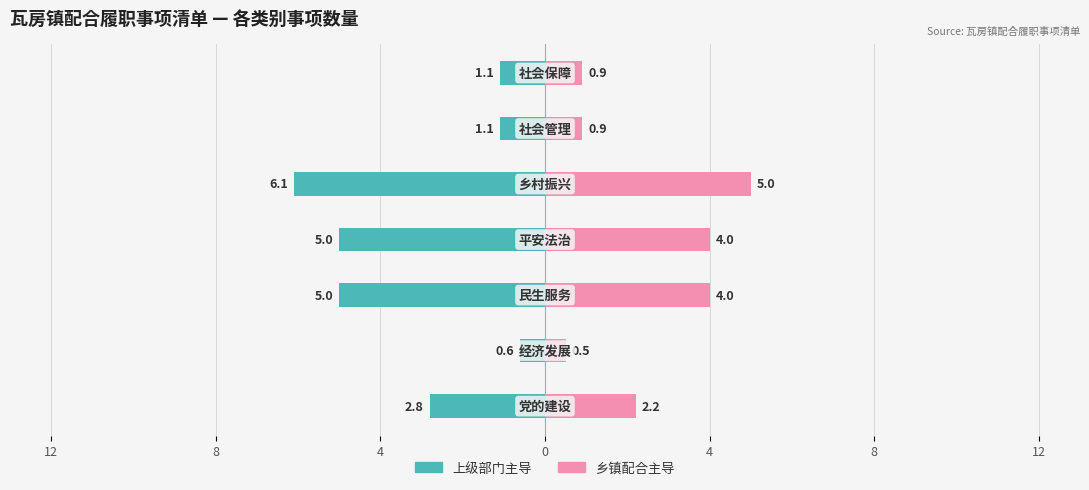

True or false: 乡镇配合主导 has a value of 0.5 at 8.

False